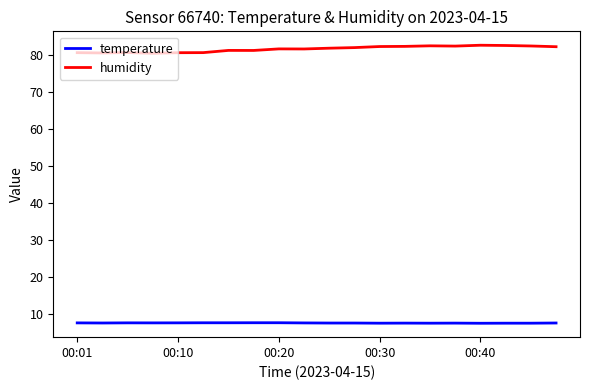

Rank the series by their maximum value, from lowest to highest.

temperature, humidity